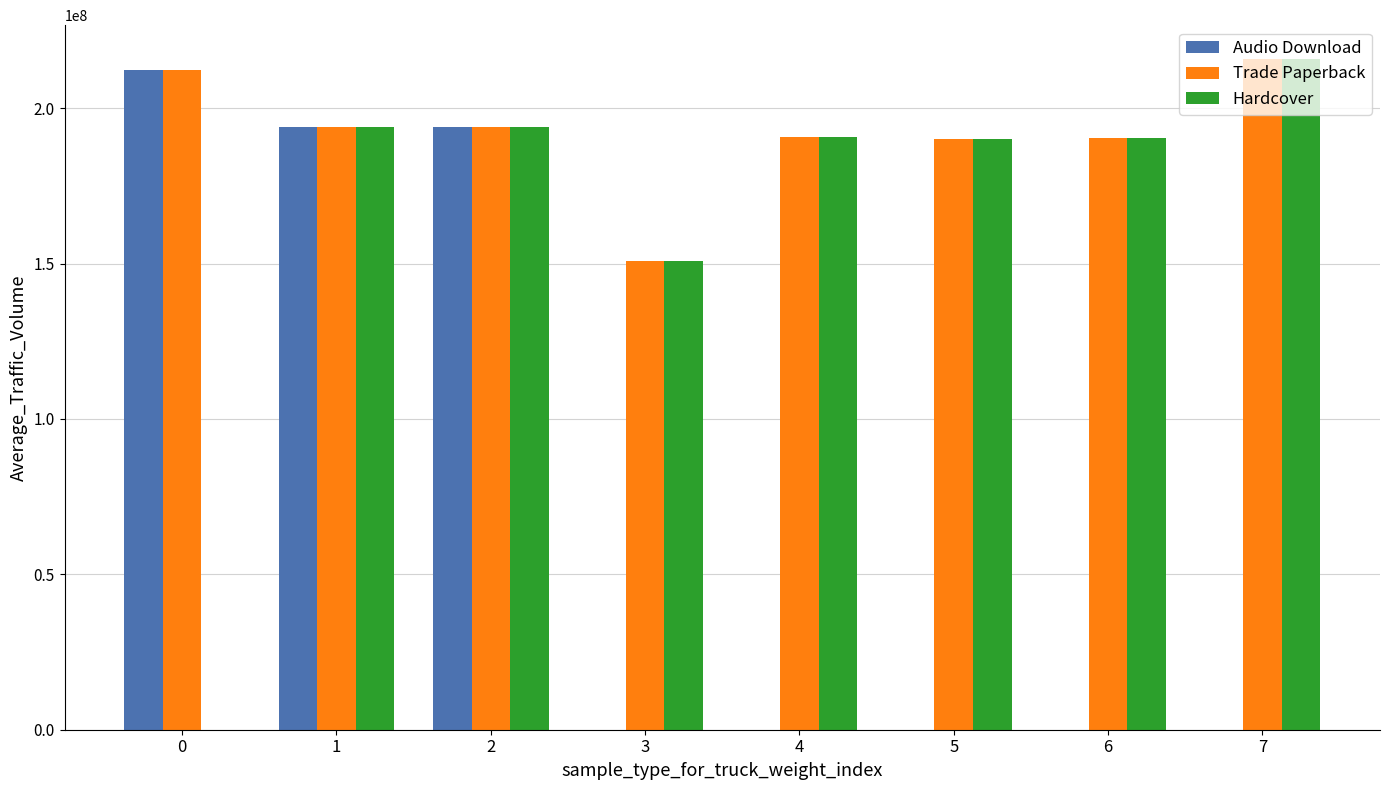

Between 0 and 2, which series saw the biggest shift?

Hardcover